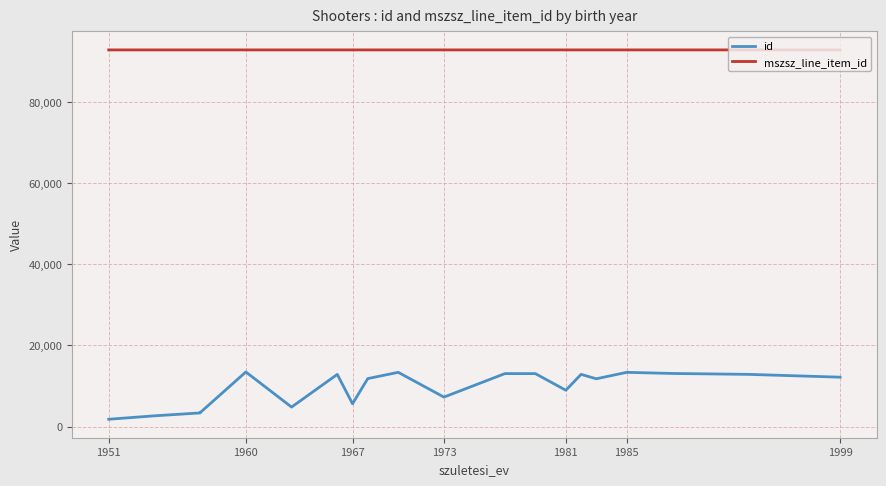

Is the value of id at 1981 greater than the value of mszsz_line_item_id at 14?

No